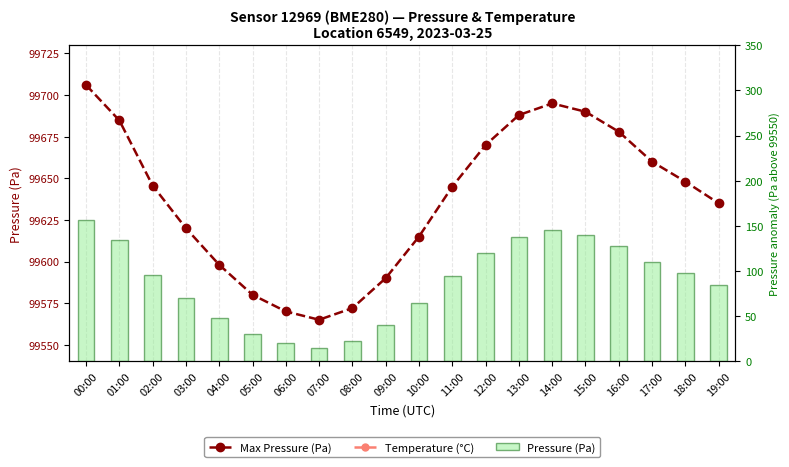

What is the difference between the maximum and minimum values in the Temperature (°C) series?

1.3